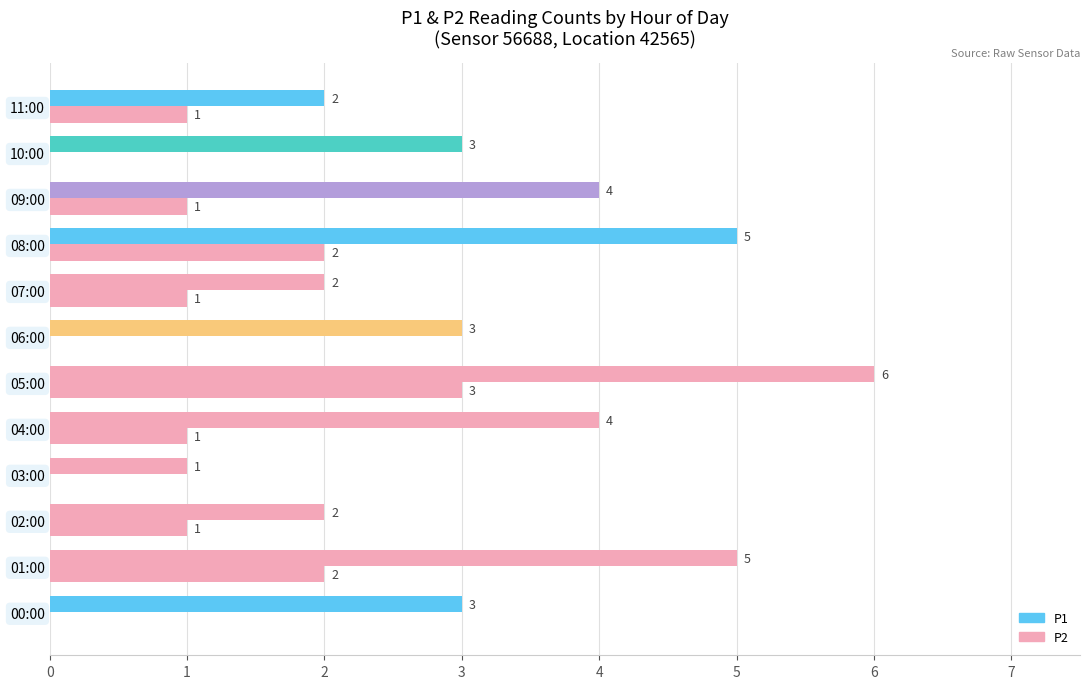

Count the number of categories in the chart.

12